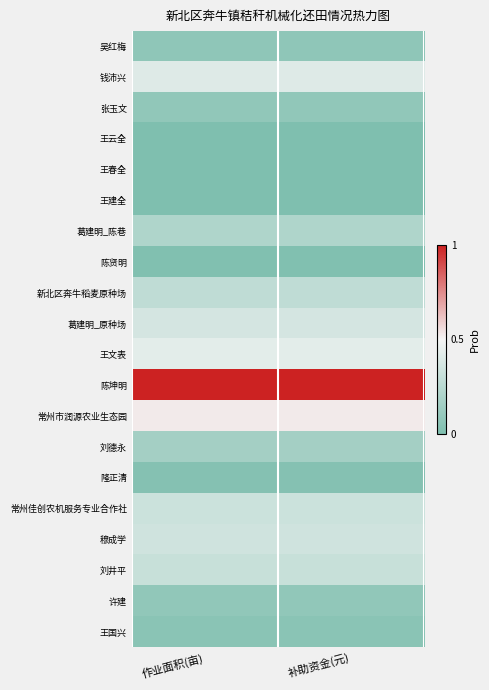

Between 补助资金(元) and 作业面积(亩), which is larger?

补助资金(元)